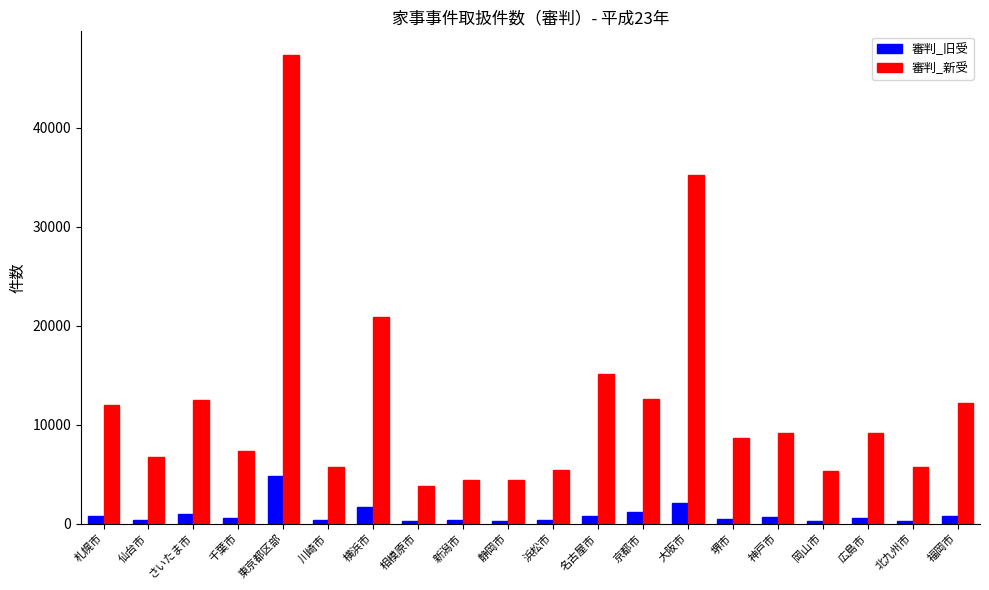

What is the total value across all series at 静岡市?

4718